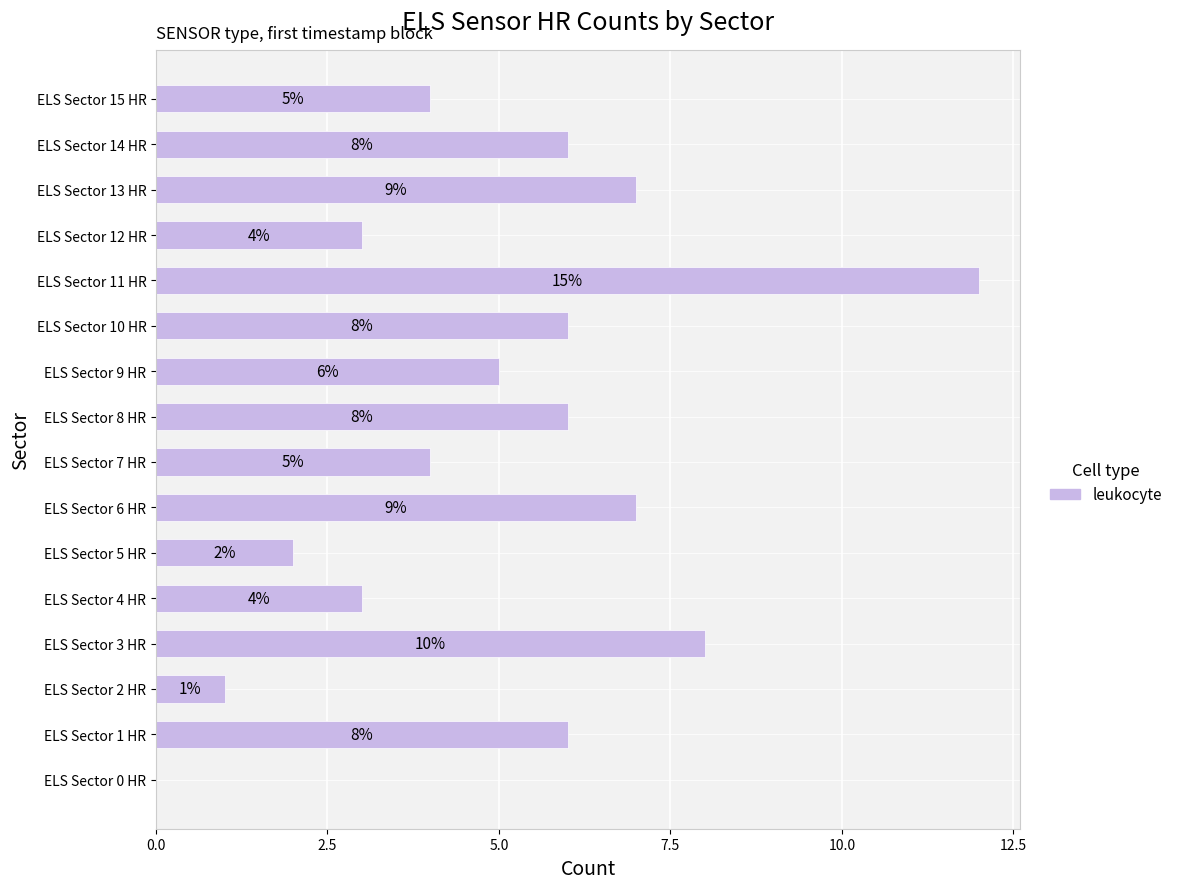

What is the sum of the values at ELS Sector 8 HR and ELS Sector 9 HR?

11